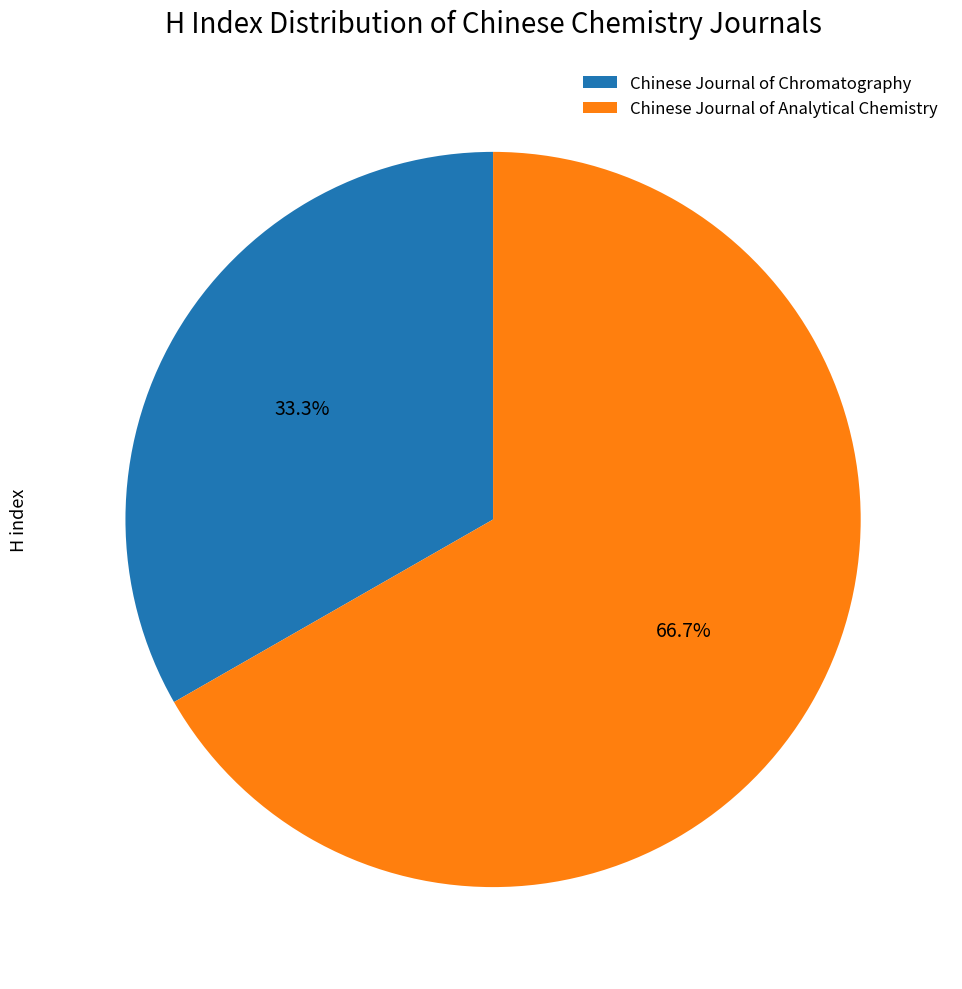

What percentage do Chinese Journal of Analytical Chemistry and Chinese Journal of Chromatography together represent?

100.0%